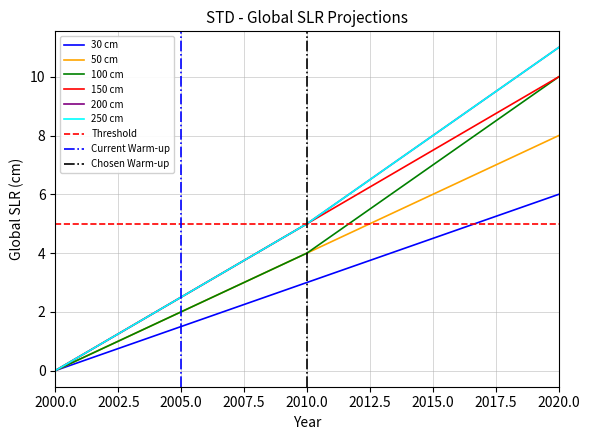

At which category is the sum across all series the highest?

2020